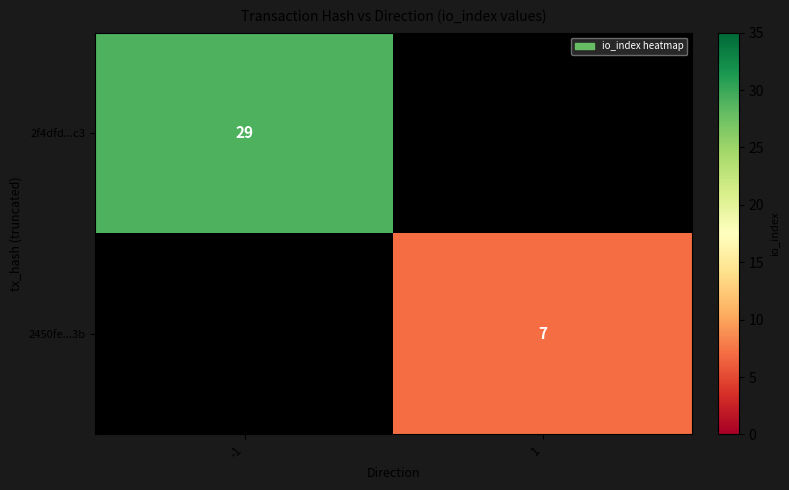

True or false: 2f4dfd...c3 has a value of 29 at -1.

True